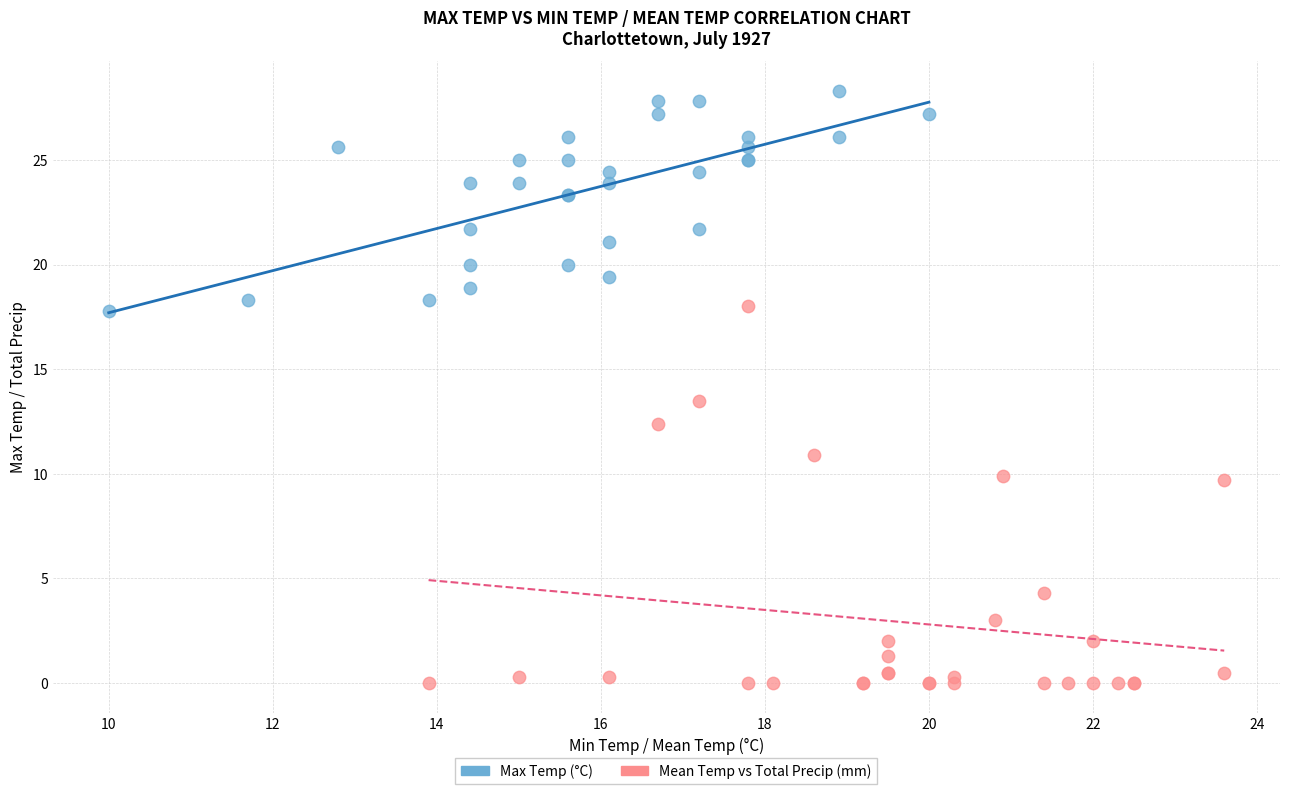

Which series has the largest Y range (max minus min)?

Mean Temp vs Total Precip (mm)